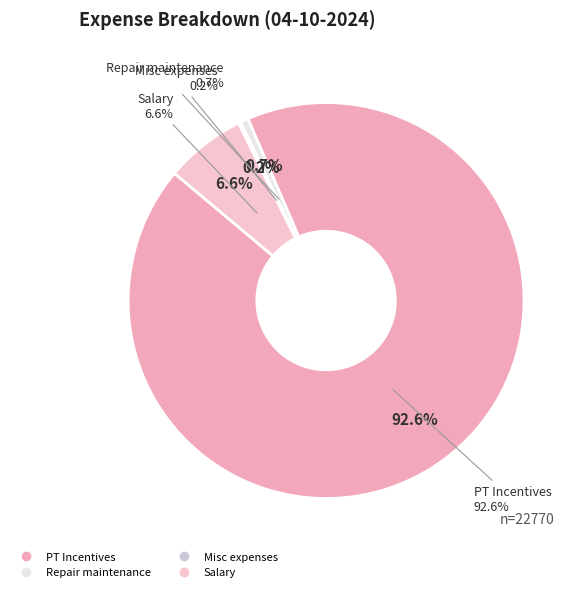

Which category has the smallest portion of the pie?

Misc expenses